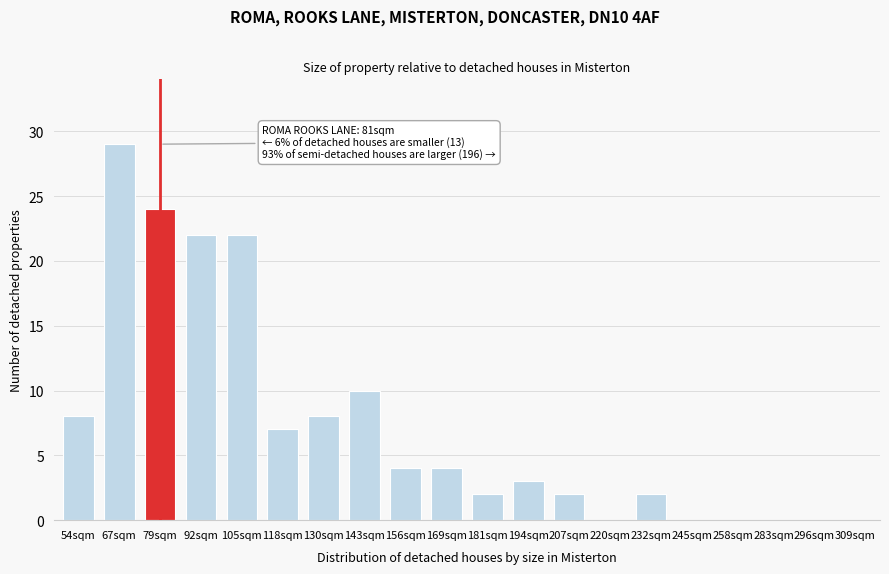

Reading right to left, transcribe all the data shown in this chart.

309sqm=0	296sqm=0	283sqm=0	258sqm=0	245sqm=0	232sqm=2	220sqm=0	207sqm=2	194sqm=3	181sqm=2	169sqm=4	156sqm=4	143sqm=10	130sqm=8	118sqm=7	105sqm=22	92sqm=22	79sqm=24	67sqm=29	54sqm=8